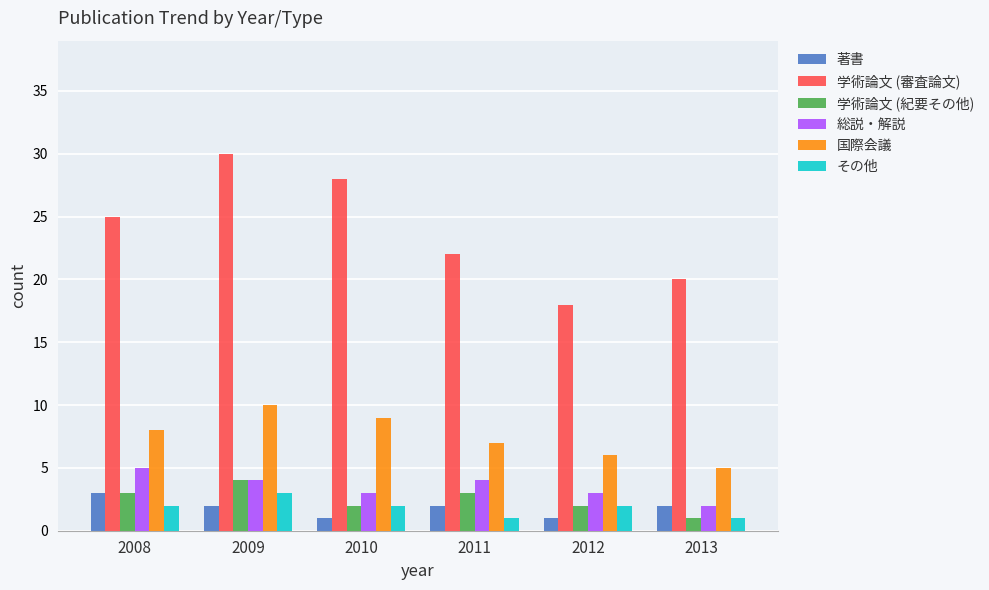

At which category is the sum across all series the highest?

2009